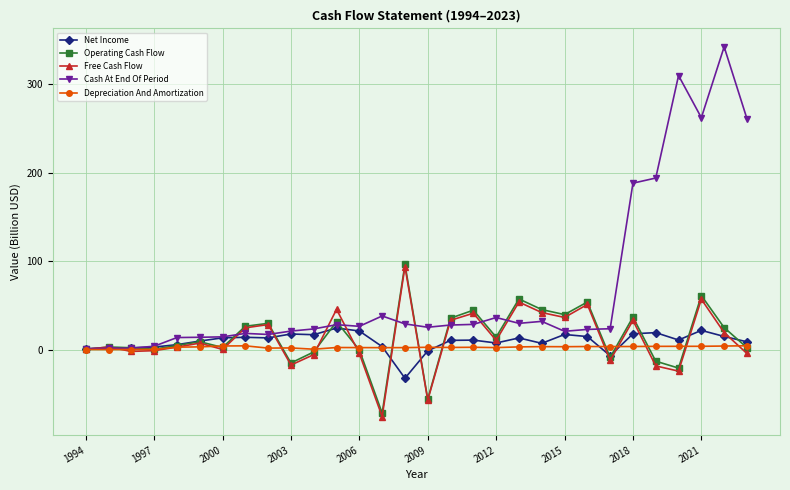

What is the highest value of the Free Cash Flow series?

94.0